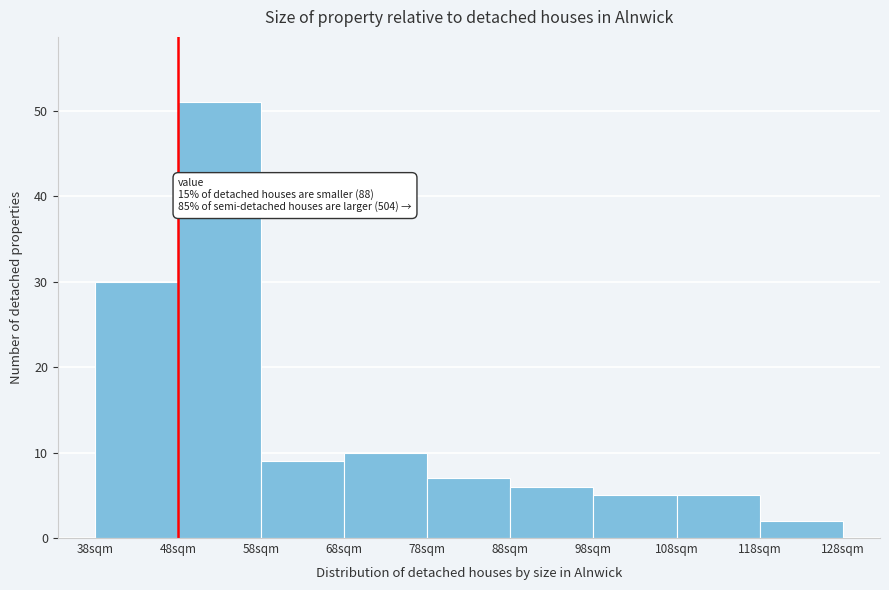

Over which range of the x-axis is the bar tallest?

48 to 58